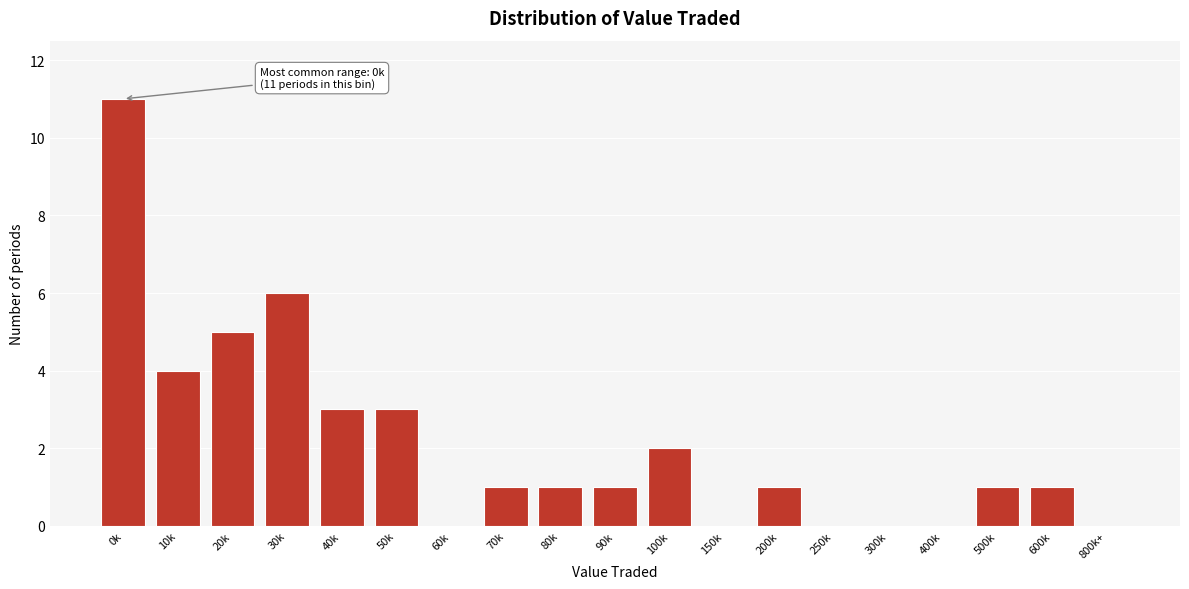

Reading left to right, what are all the values shown in this chart?

0k=11	10k=4	20k=5	30k=6	40k=3	50k=3	60k=0	70k=1	80k=1	90k=1	100k=2	150k=0	200k=1	250k=0	300k=0	400k=0	500k=1	600k=1	800k+=0